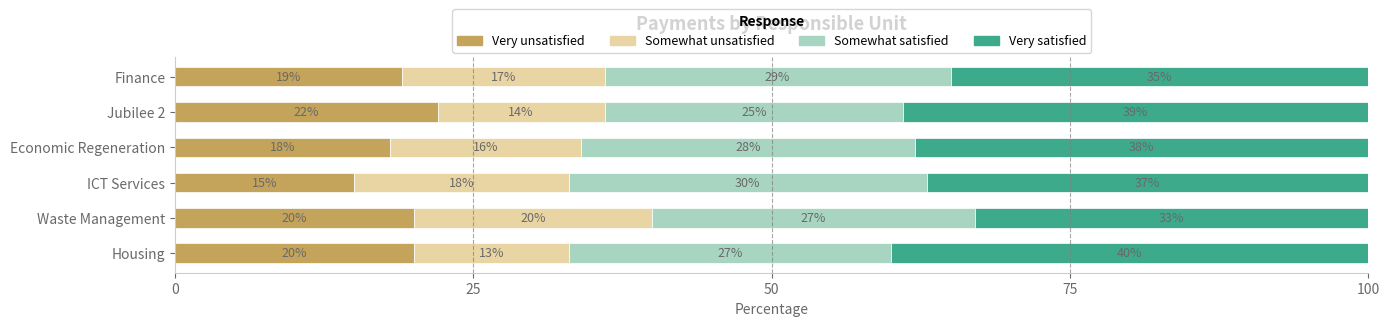

What is the difference between the Very unsatisfied values at Waste Management and ICT Services?

5